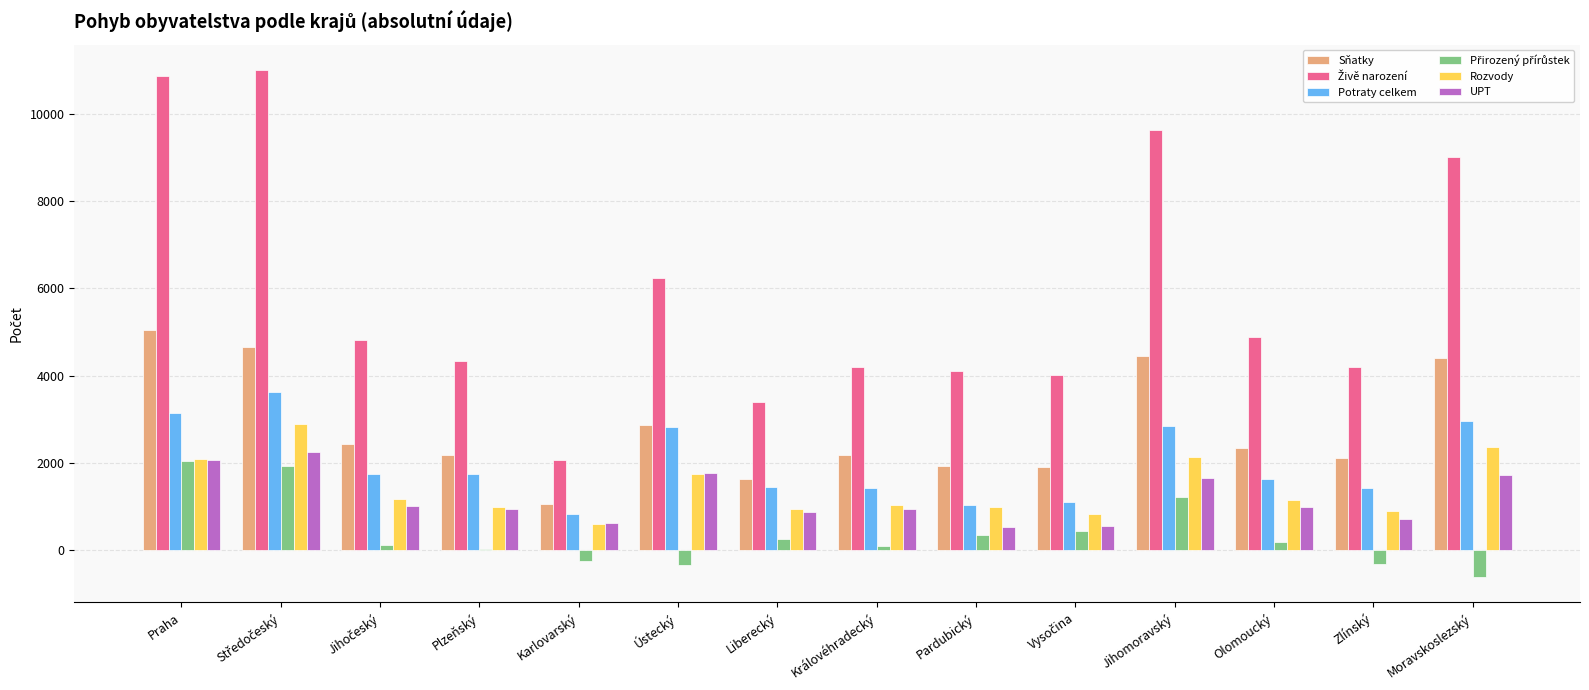

What is the total value across all series at Ústecký?

15084